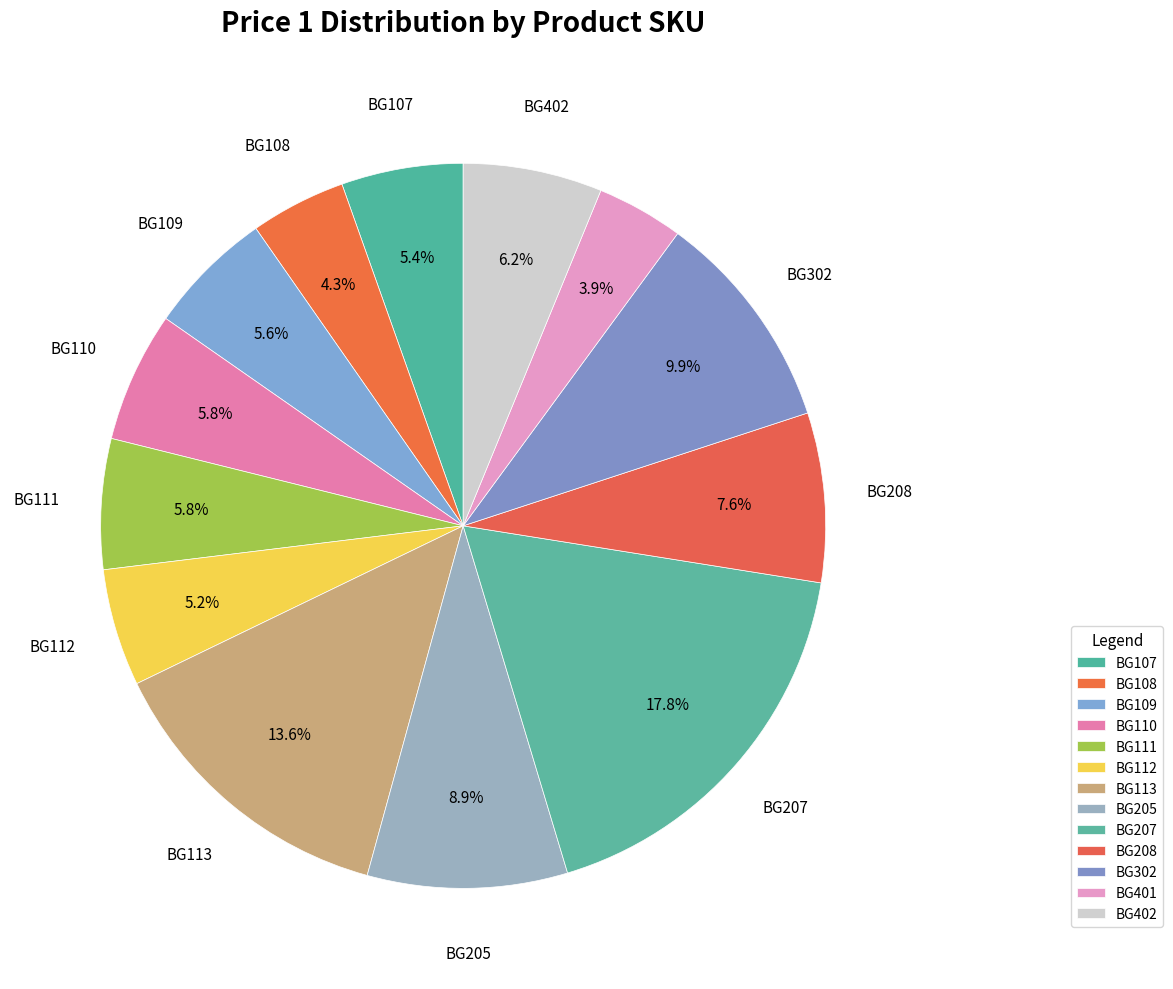

Is there a majority slice in this chart?

No